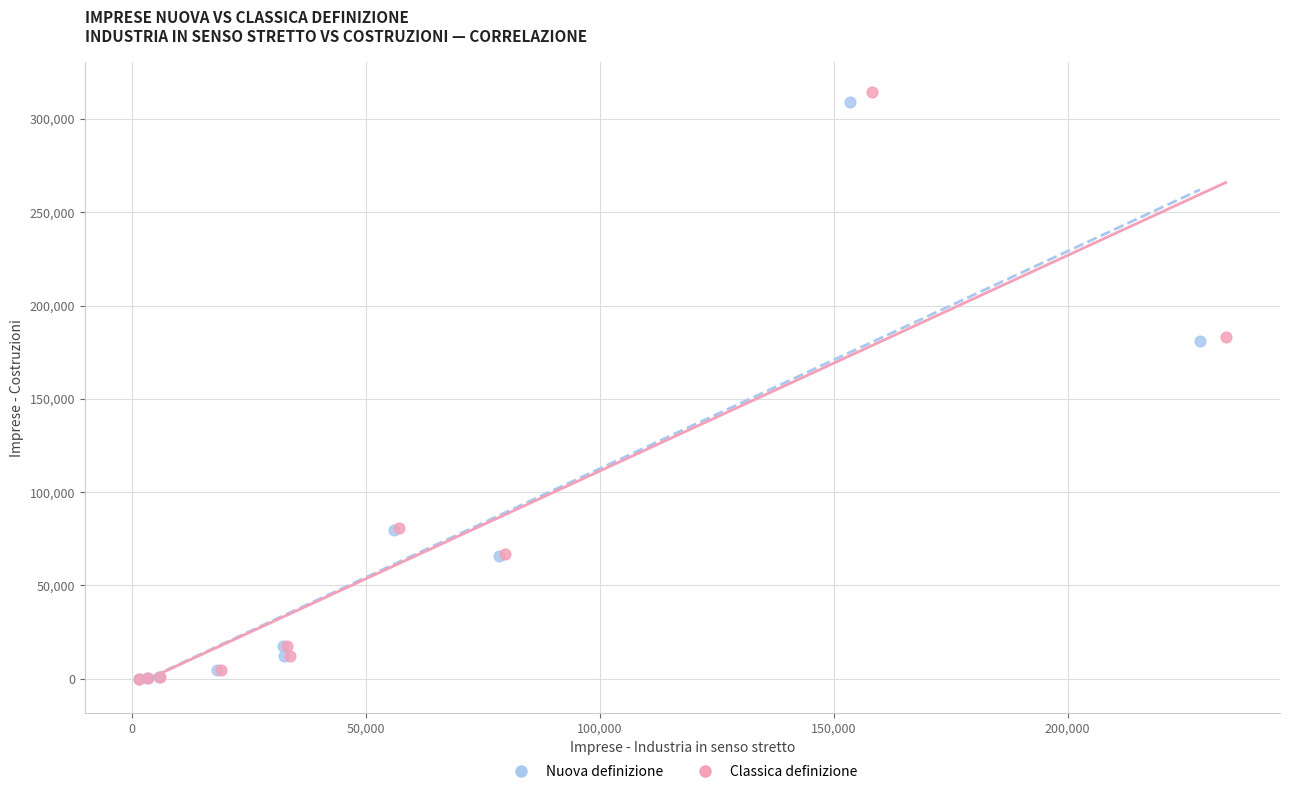

What are all the series names shown in the legend?

Nuova definizione, Classica definizione